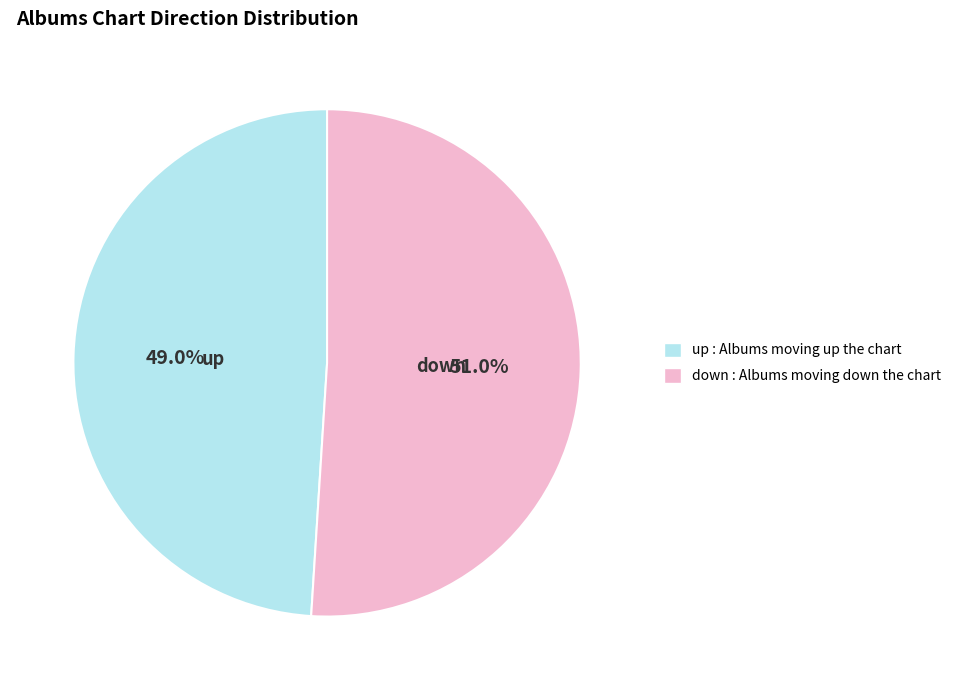

To the nearest percent, what percentage of the pie is up?

49%